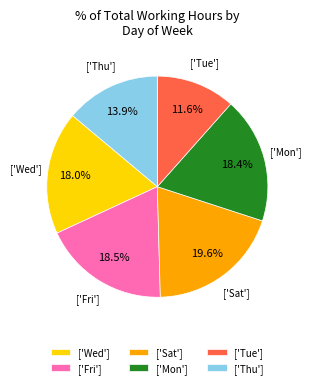

To the nearest percent, what is the average slice percentage?

17%